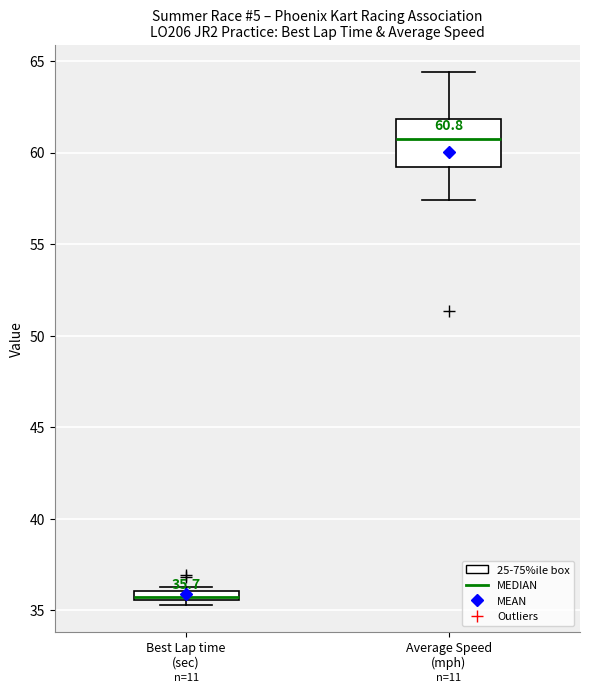

Which box is the tallest, from its lower edge to its upper edge?

Average Speed (mph)